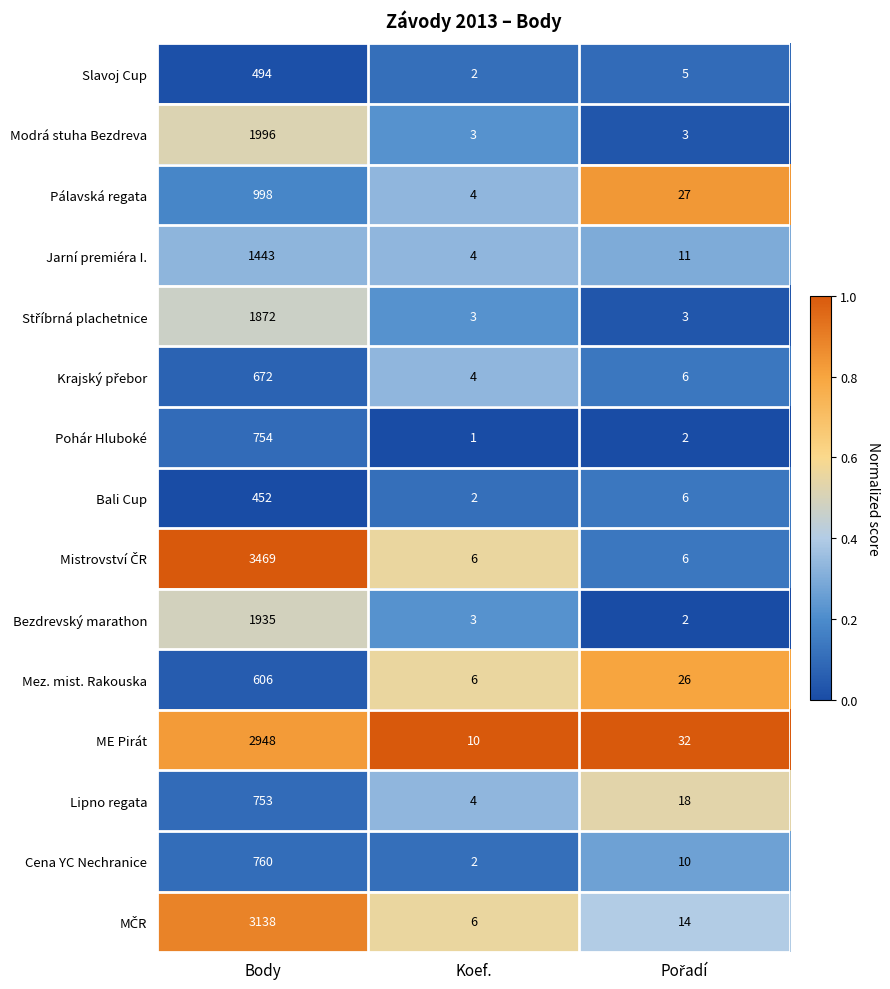

At which category does the chart reach its peak across all series?

Body